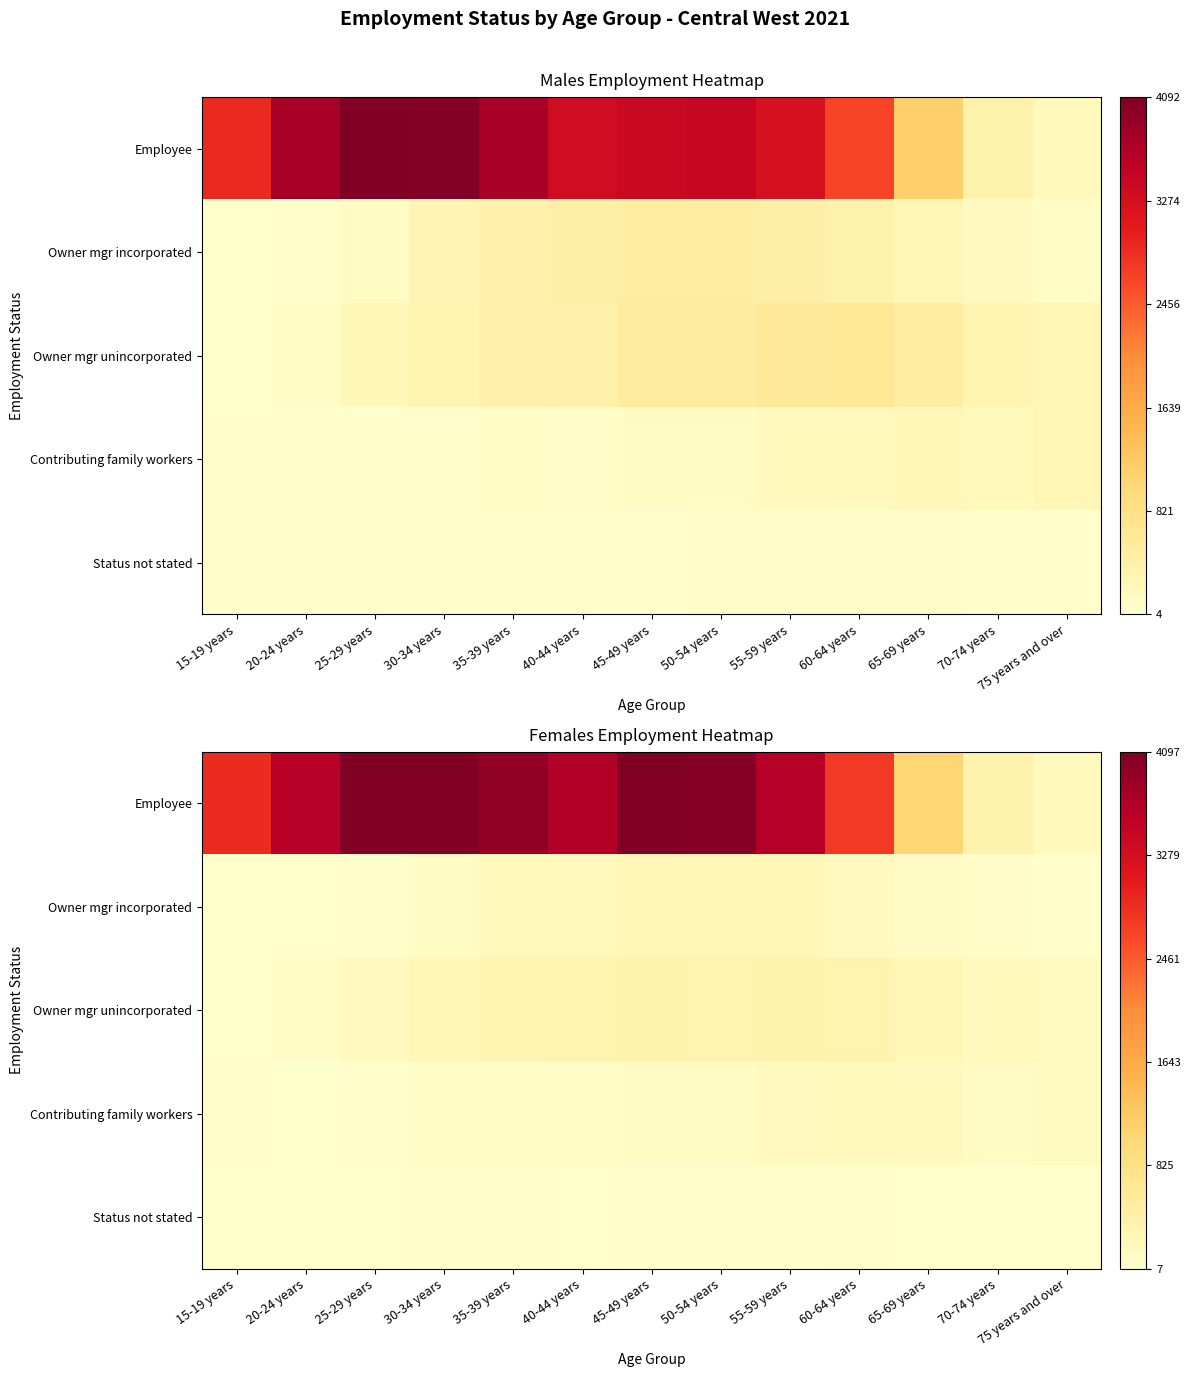

How many categories are shown in the chart?

13